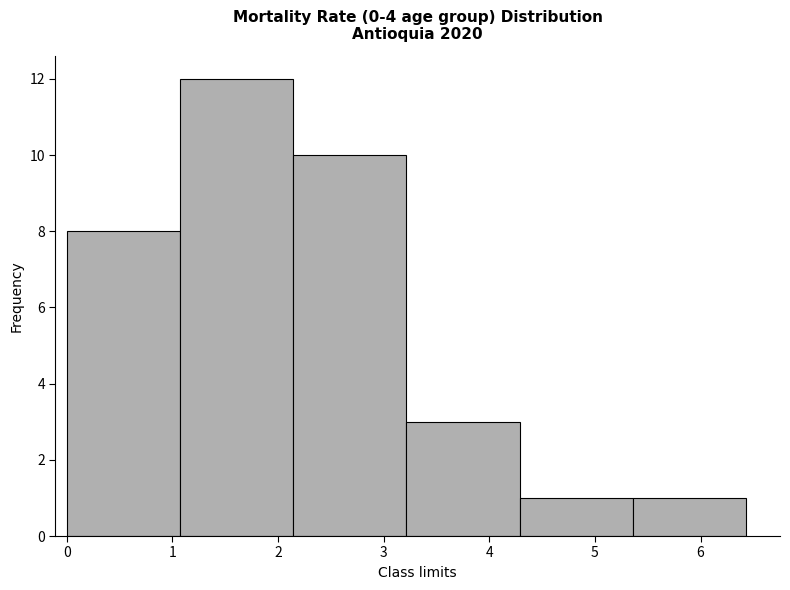

Reading left to right, list every bar in this chart as the range it spans on the x-axis followed by its height. Neither the bar edges nor the heights are printed on the chart, so give them approximately, as read against the axes.

0.0 to 1.1: 8
1.1 to 2.1: 12
2.1 to 3.2: 10
3.2 to 4.3: 3
4.3 to 5.4: 1
5.4 to 6.4: 1